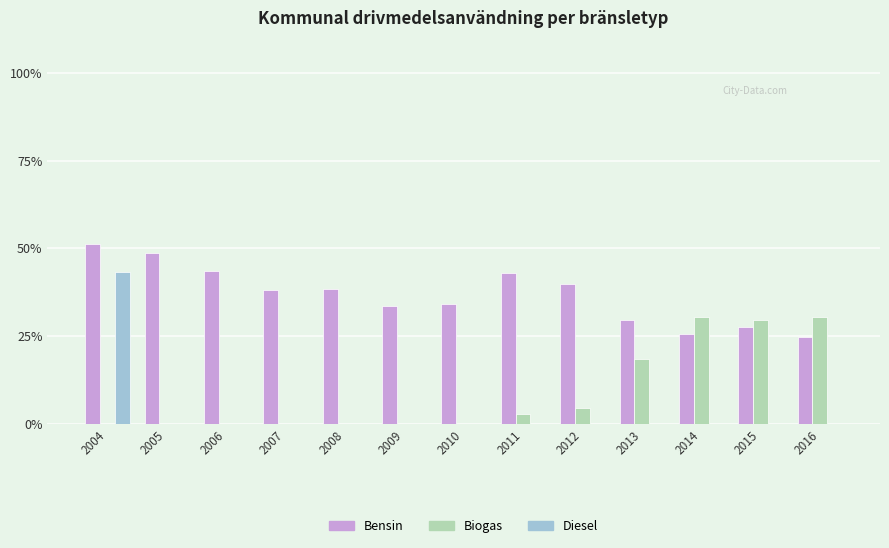

The Diesel series shows -15.7 at 2012. True or false?

False